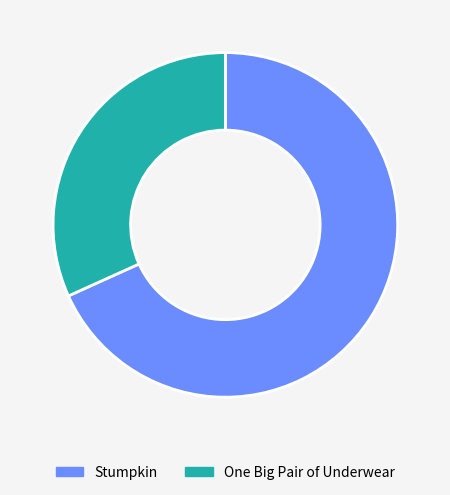

The Stumpkin slice represents 57% of the pie. True or false?

False